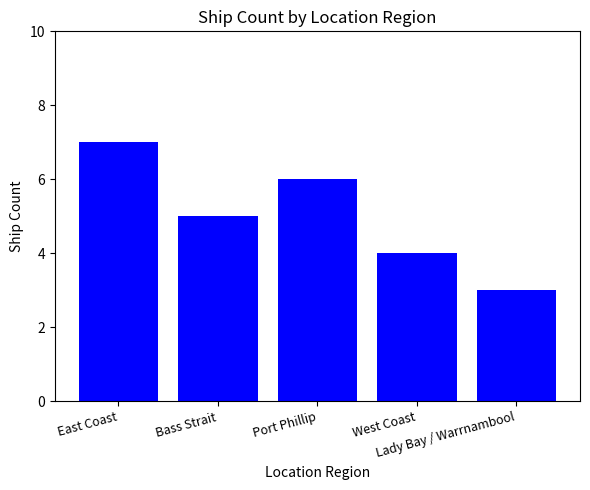

Reading left to right, what are all the values shown in this chart?

East Coast=7	Bass Strait=5	Port Phillip=6	West Coast=4	Lady Bay / Warrnambool=3